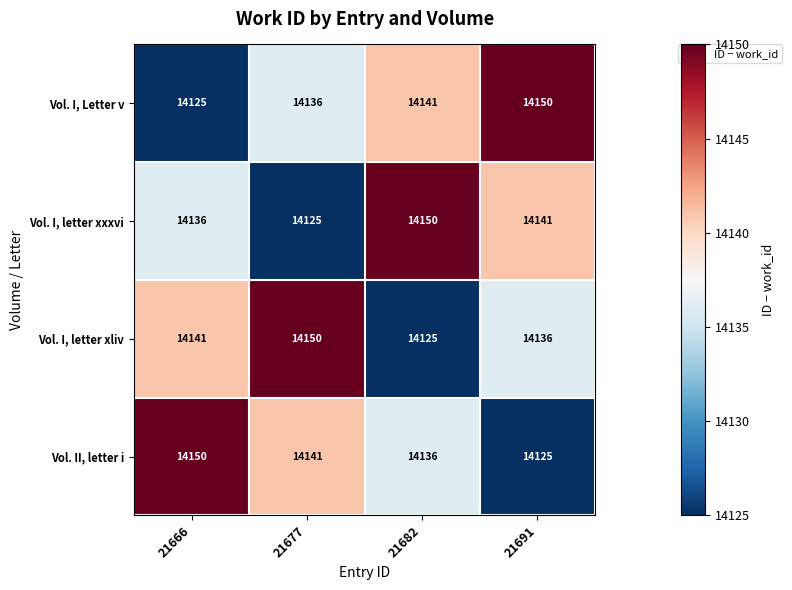

What is the sum of all Vol. I, letter xxxvi values?

56552